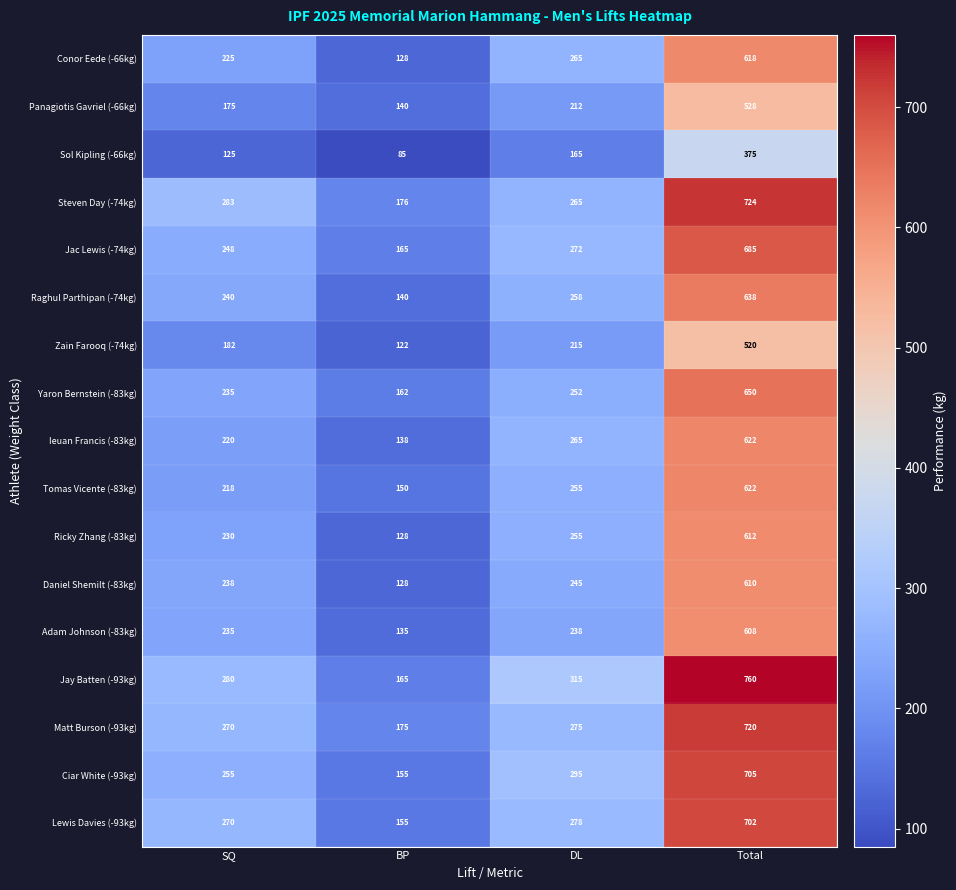

Count the number of data series in this chart.

17